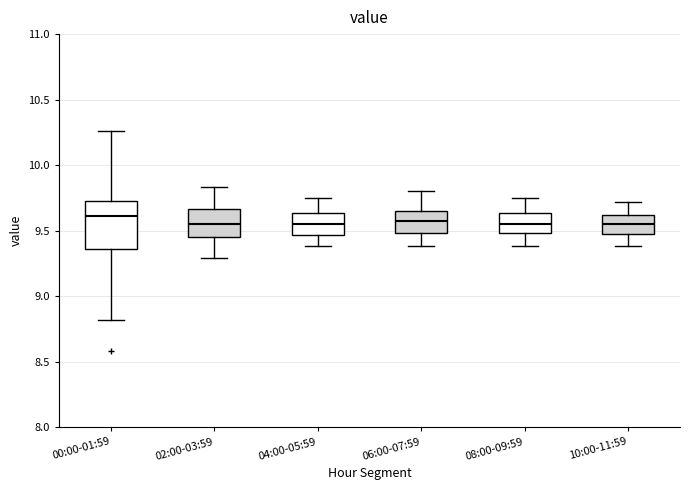

Reading left to right, read every box against the y-axis: the position of its median line, the range the box covers, and the ends of its whiskers. The values are not printed on the chart, so give them approximately, as read against the axis.

00:00-01:59: median 9.60, box 9.35 to 9.75, whiskers 8.80 to 10.25
02:00-03:59: median 9.55, box 9.45 to 9.65, whiskers 9.30 to 9.85
04:00-05:59: median 9.55, box 9.45 to 9.65, whiskers 9.40 to 9.75
06:00-07:59: median 9.60, box 9.50 to 9.65, whiskers 9.40 to 9.80
08:00-09:59: median 9.55, box 9.50 to 9.65, whiskers 9.40 to 9.75
10:00-11:59: median 9.55, box 9.50 to 9.60, whiskers 9.40 to 9.70